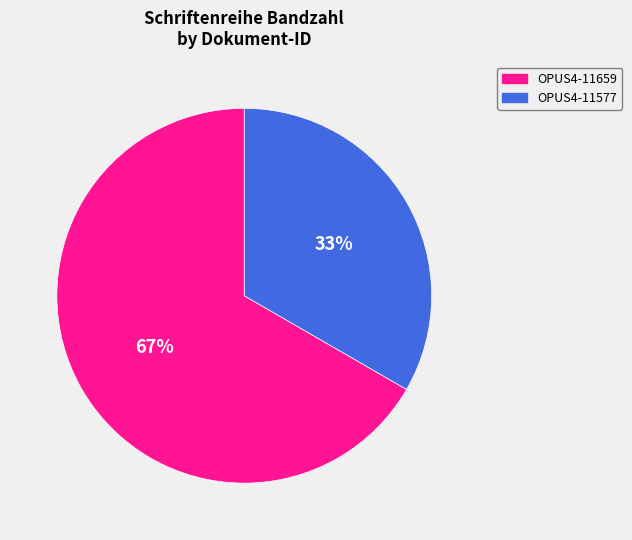

Between OPUS4-11577 and OPUS4-11659, which is larger?

OPUS4-11659